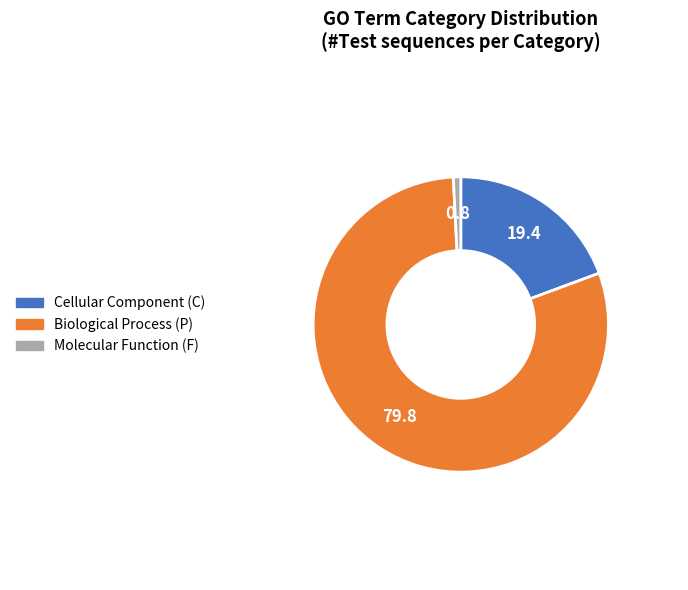

Does any single category account for the majority?

Yes